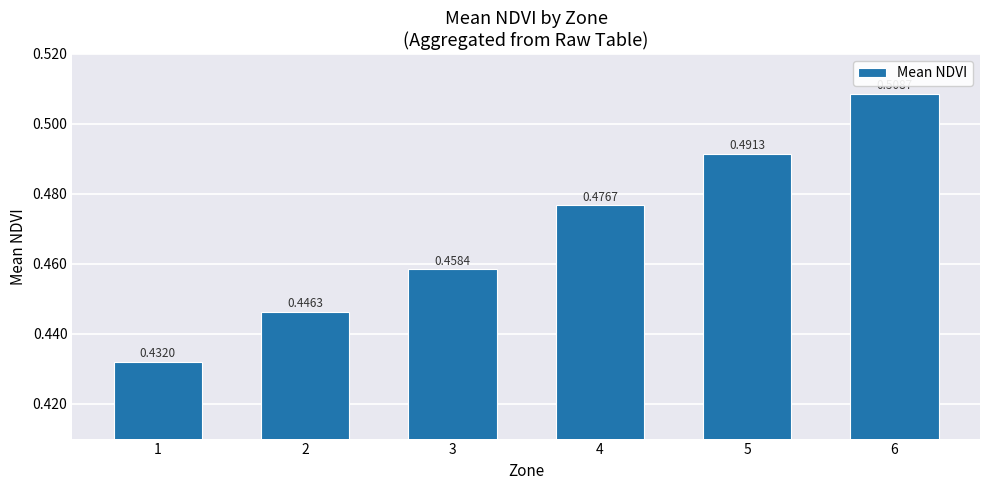

Which label corresponds to the smallest value in the chart?

1